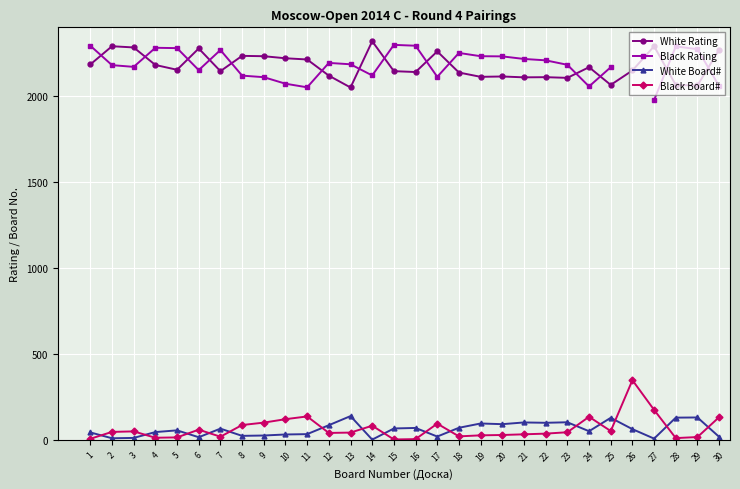

What is the total value across all series at 4?

4519.0